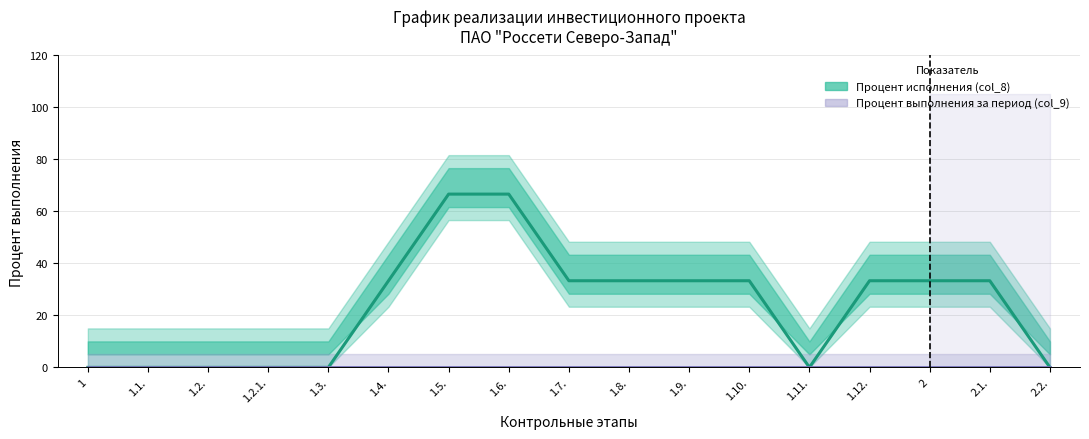

Which series changed the most between 1.2.1. and 1.10.?

Процент исполнения (col_8)